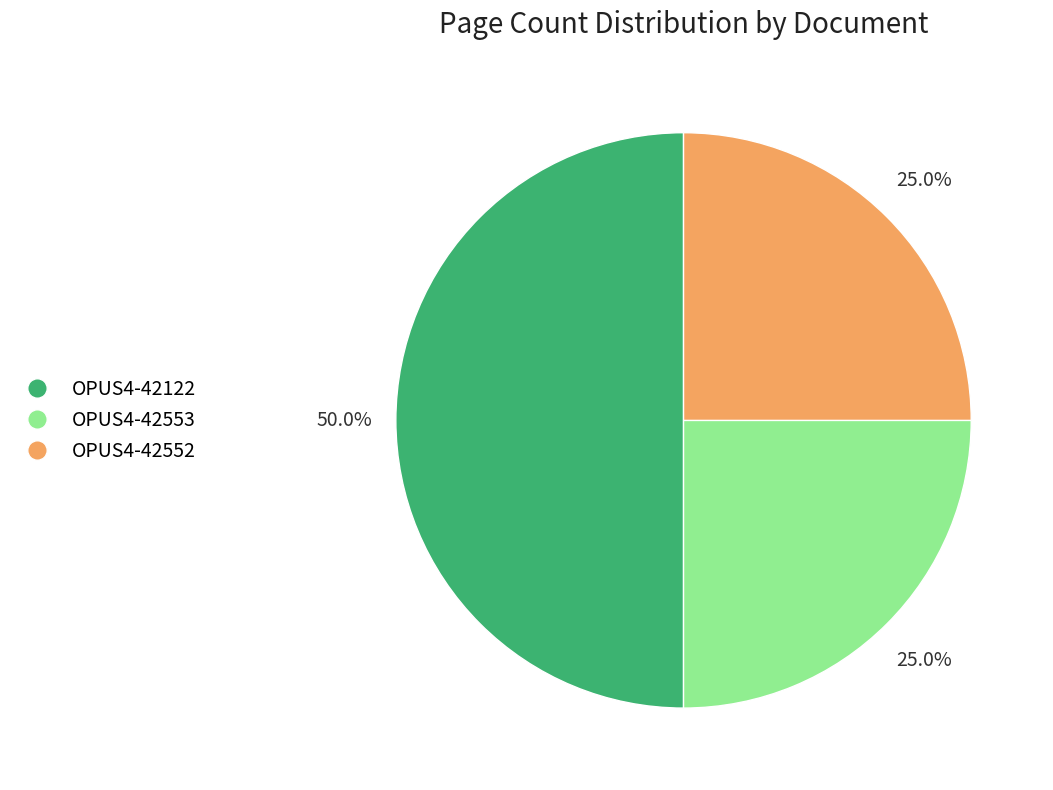

Which category has the biggest portion of the pie?

OPUS4-42122